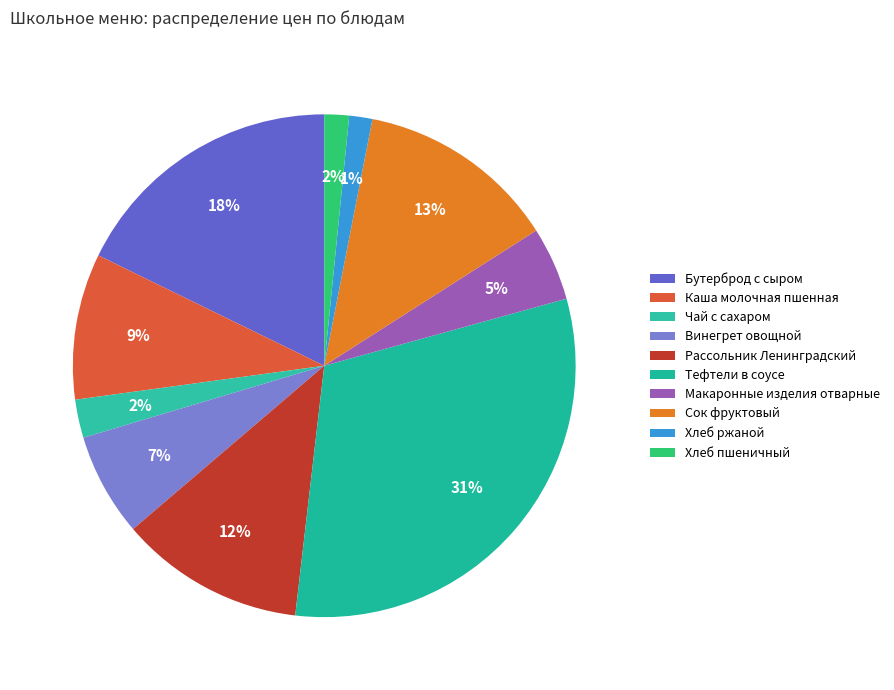

What is the change in value from Тефтели в соусе to Сок фруктовый?

-44.2